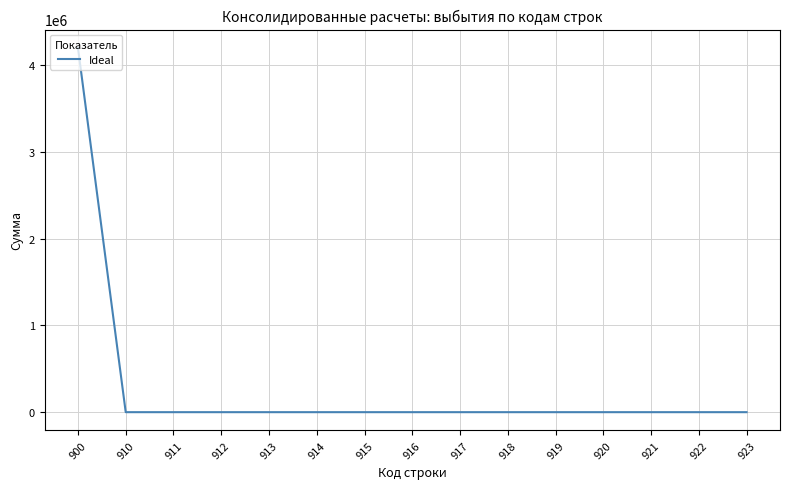

Is it true that the value at 922 is 0.0?

True